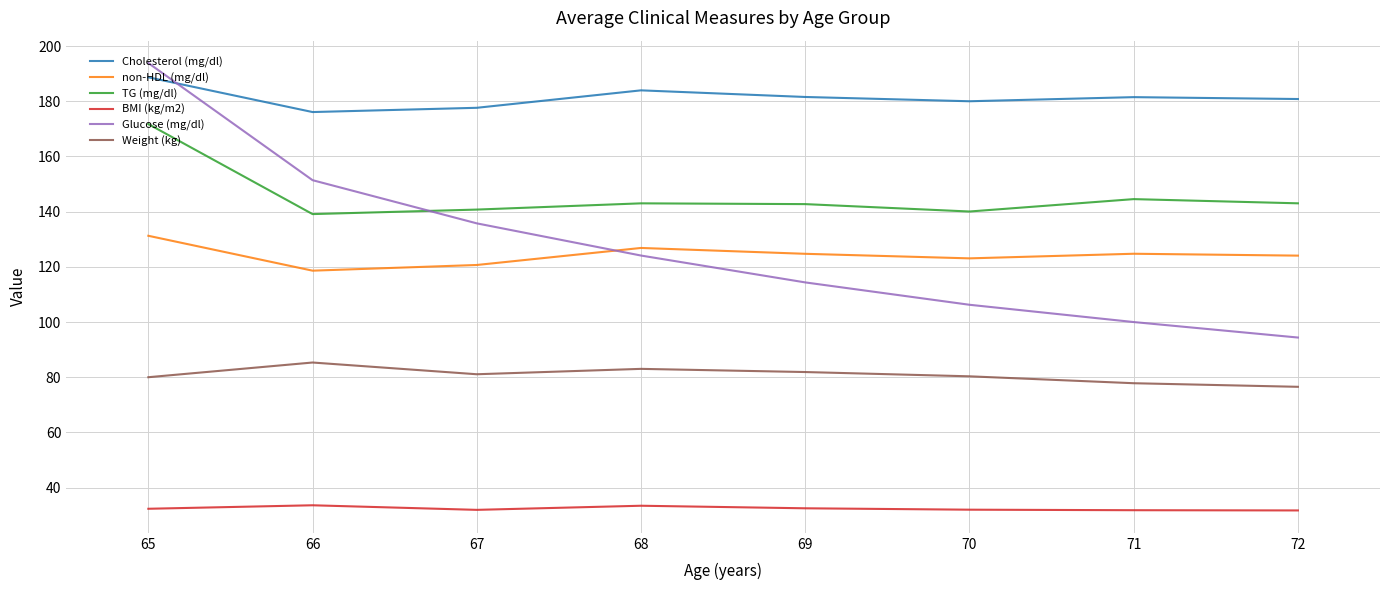

What is the difference between the second highest and second lowest values in the TG (mg/dl) series?

4.5